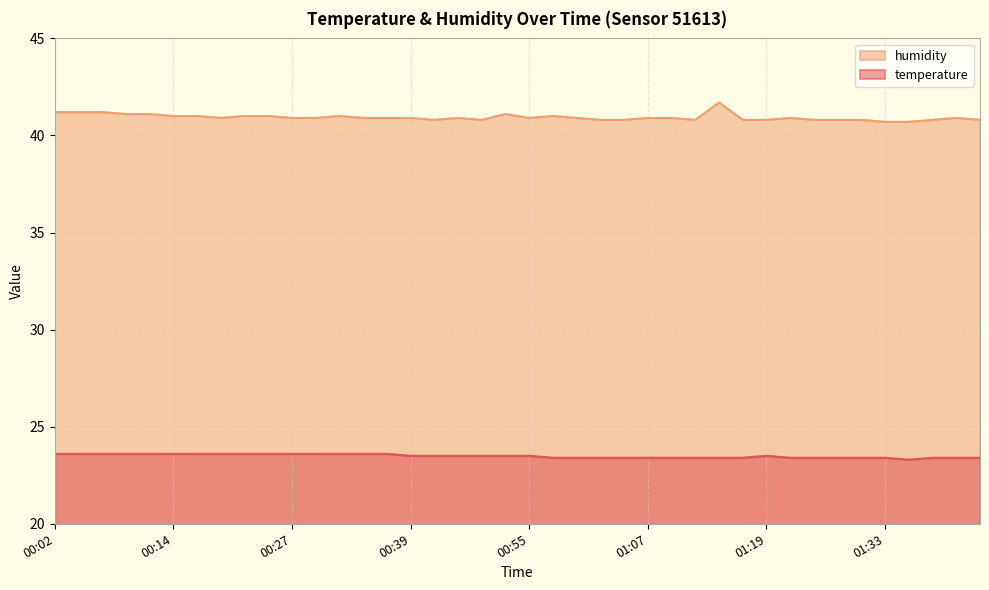

At which label does temperature reach its minimum?

01:35